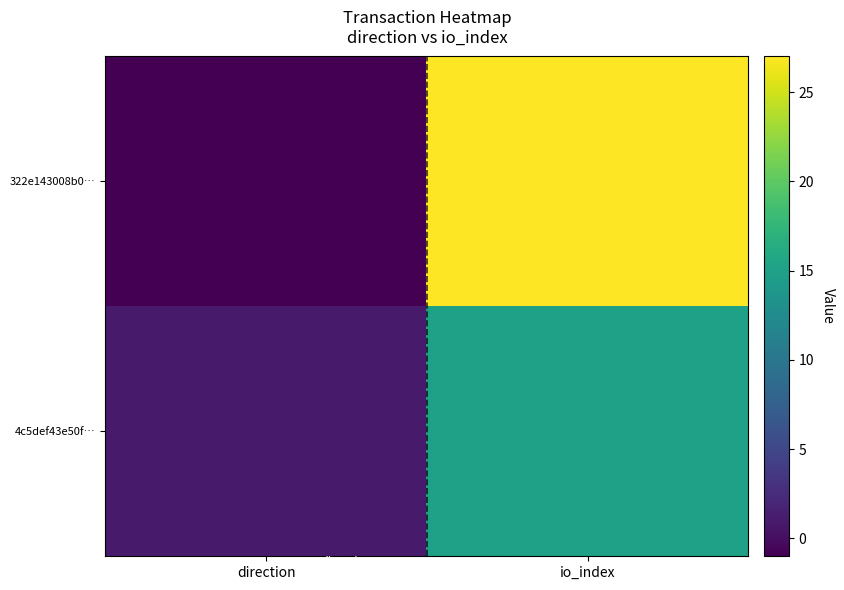

Which label corresponds to the smallest value in the chart?

direction